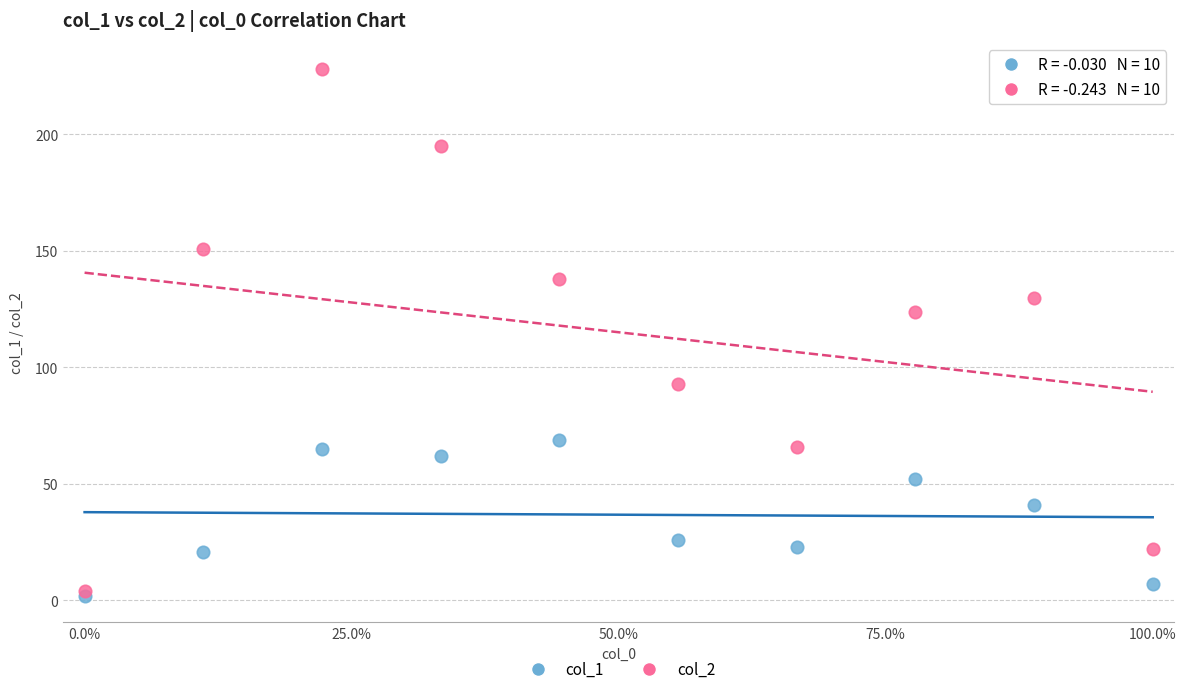

Across all series, what Y value is closest to 115?

124